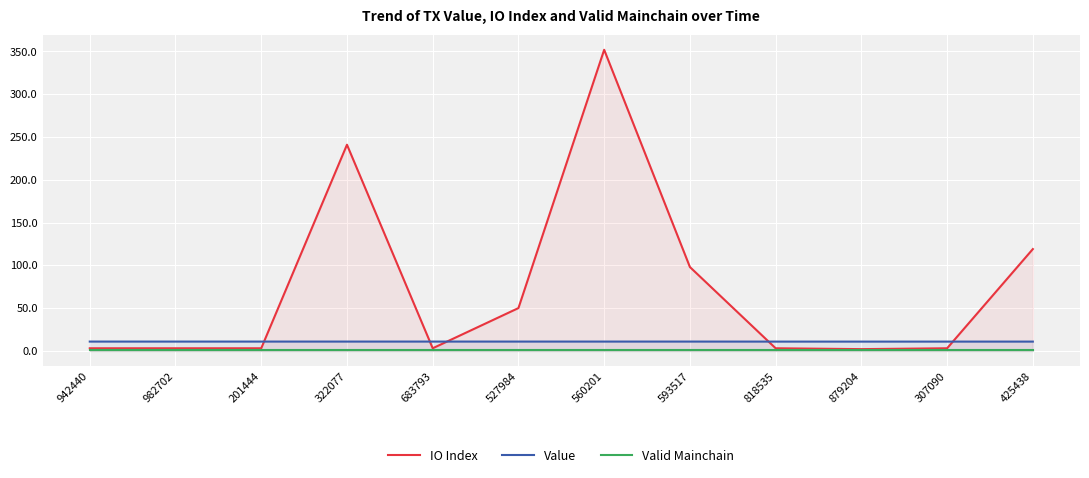

How many Value values are between 10 and 11?

12